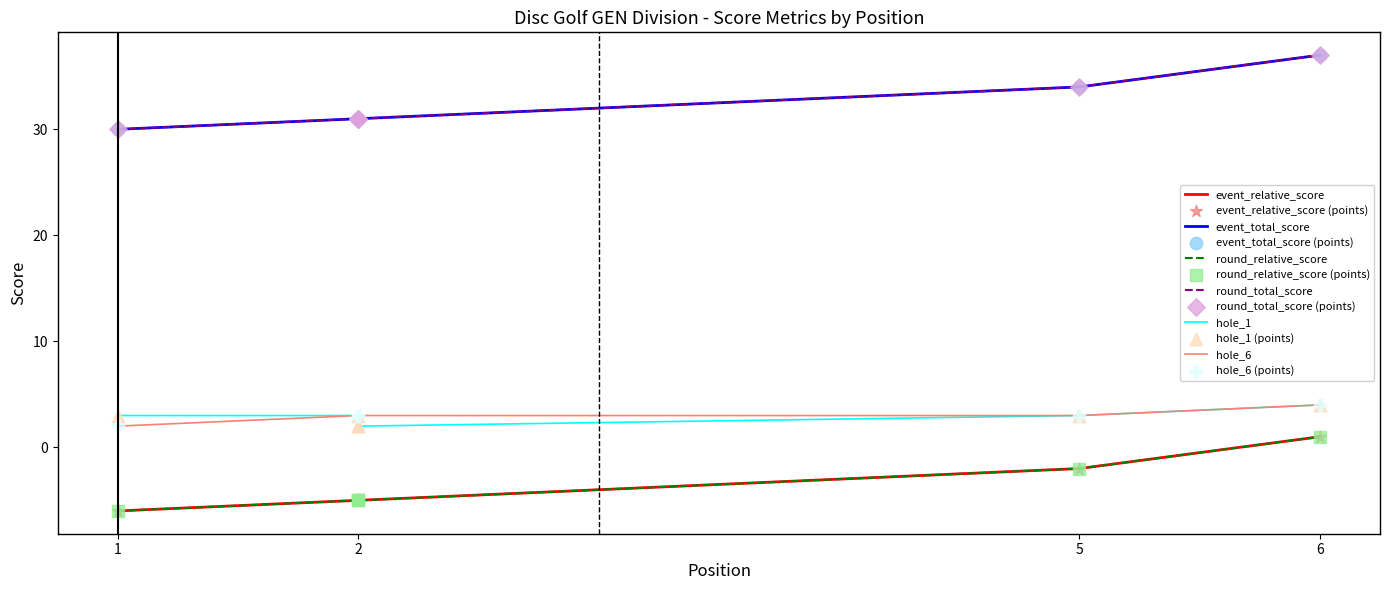

At which category is the sum across all series the highest?

6